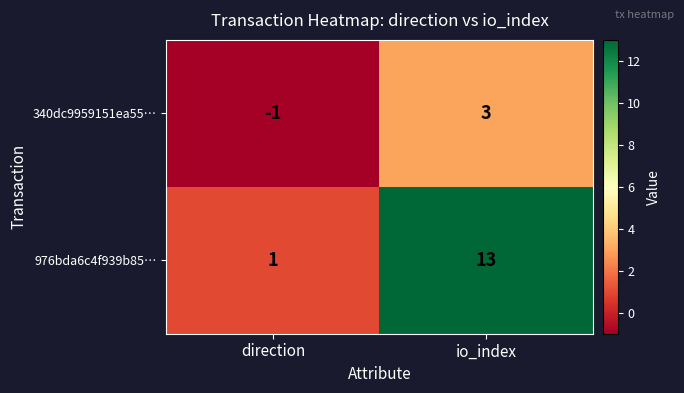

True or false: 976bda6c4f939b85… has a value of 13 at io_index.

True